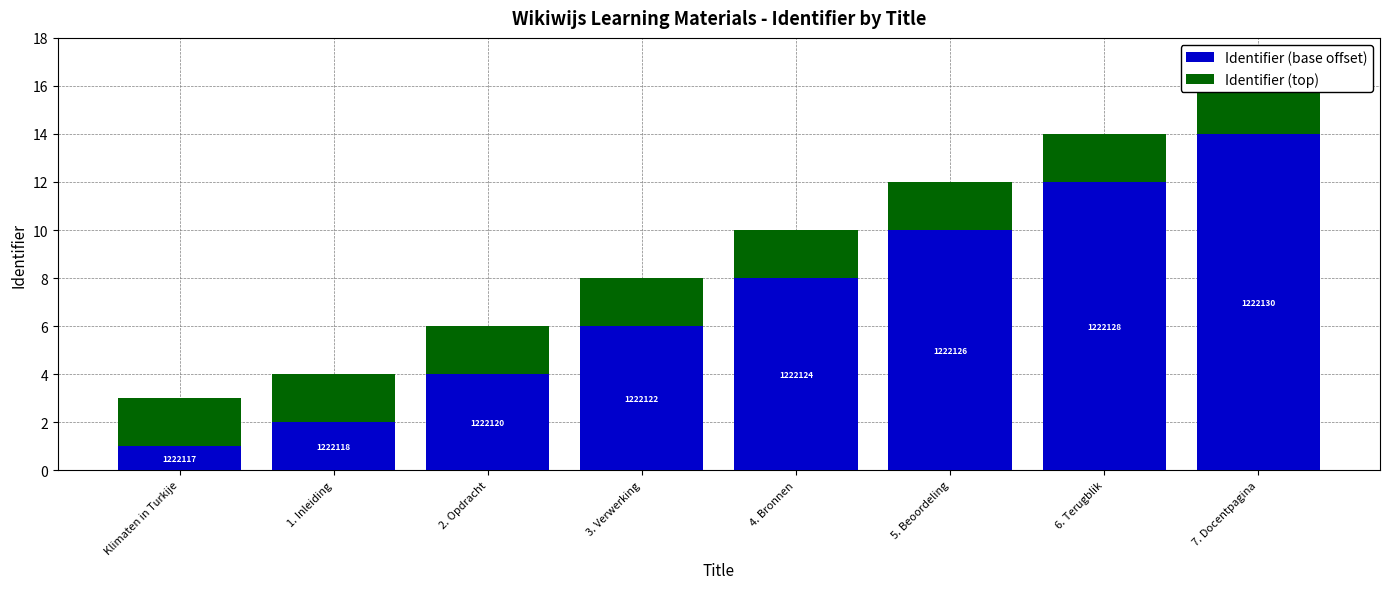

What is the smallest value displayed?

1